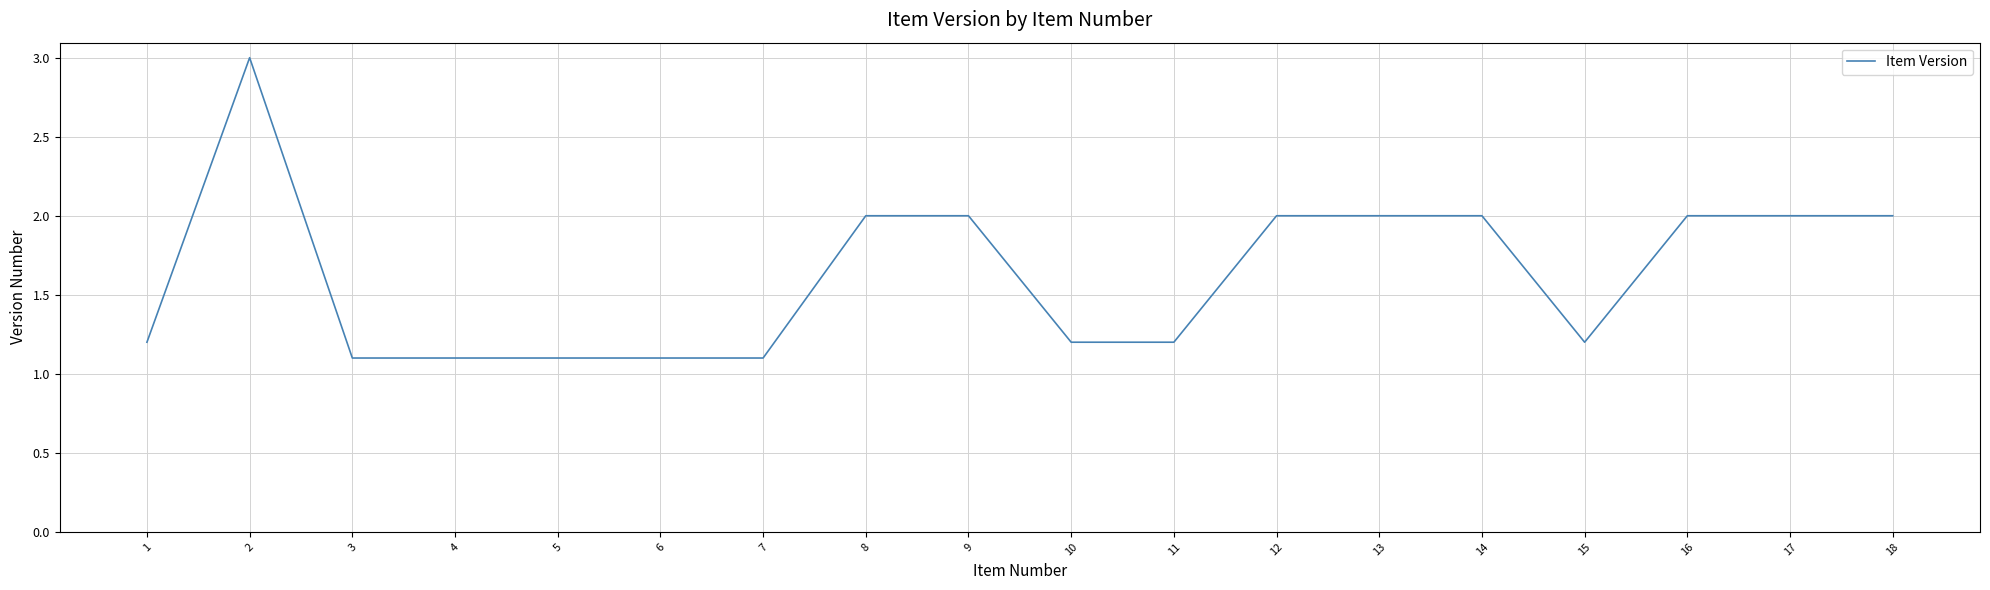

Reading left to right, transcribe all the data shown in this chart.

1=1.2	2=3.0	3=1.1	4=1.1	5=1.1	6=1.1	7=1.1	8=2.0	9=2.0	10=1.2	11=1.2	12=2.0	13=2.0	14=2.0	15=1.2	16=2.0	17=2.0	18=2.0